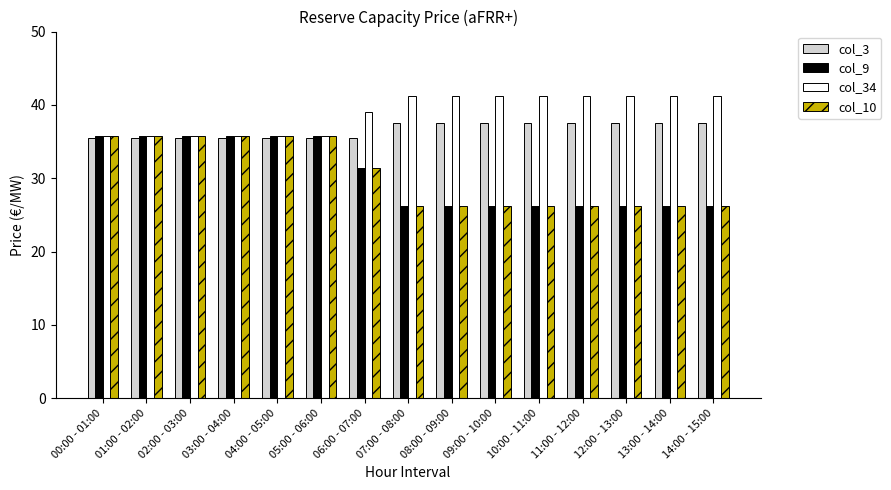

What is the value of the col_10 bar at the 7th from the left?

31.4